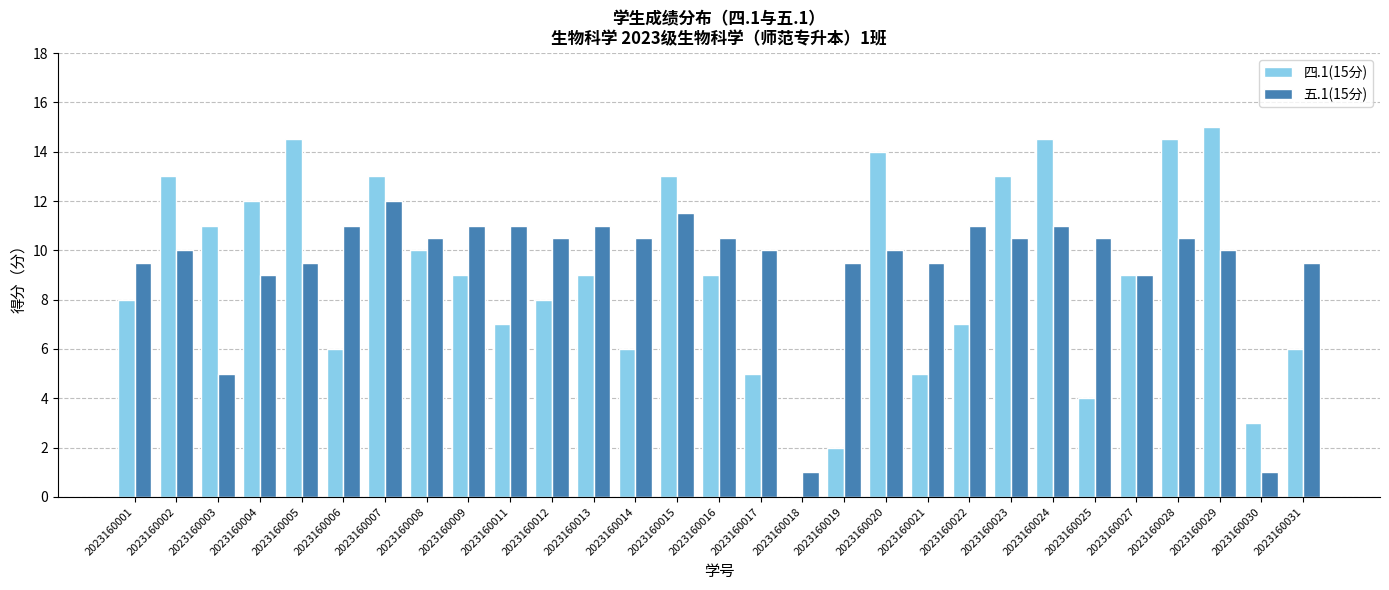

Which category has the highest value across all series?

2023160029